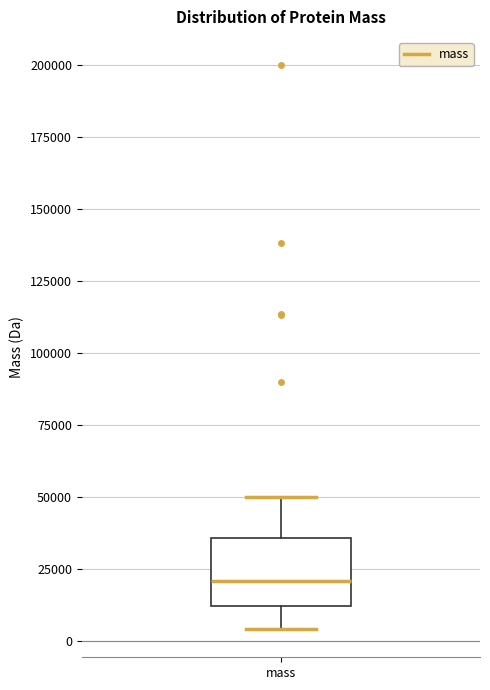

Read this box plot against the y-axis: the position of the median line, the range covered by the box, and the ends of both whiskers. The values are not printed on the chart, so give them approximately, as read against the axis.

median 20000, box 10000 to 35000, whiskers 5000 to 50000